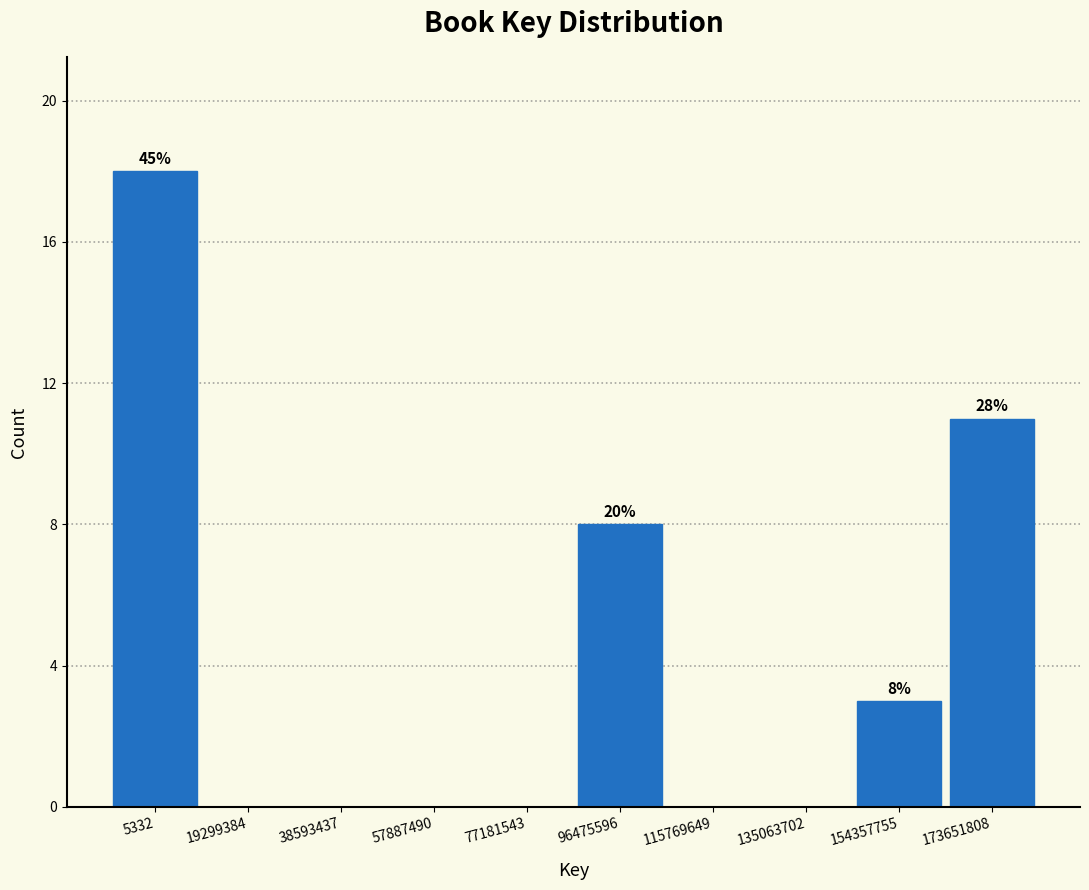

Reading right to left, what are all the values shown in this chart?

173651808=11	154357755=3	135063702=0	115769649=0	96475596=8	77181543=0	57887490=0	38593437=0	19299384=0	5332=18